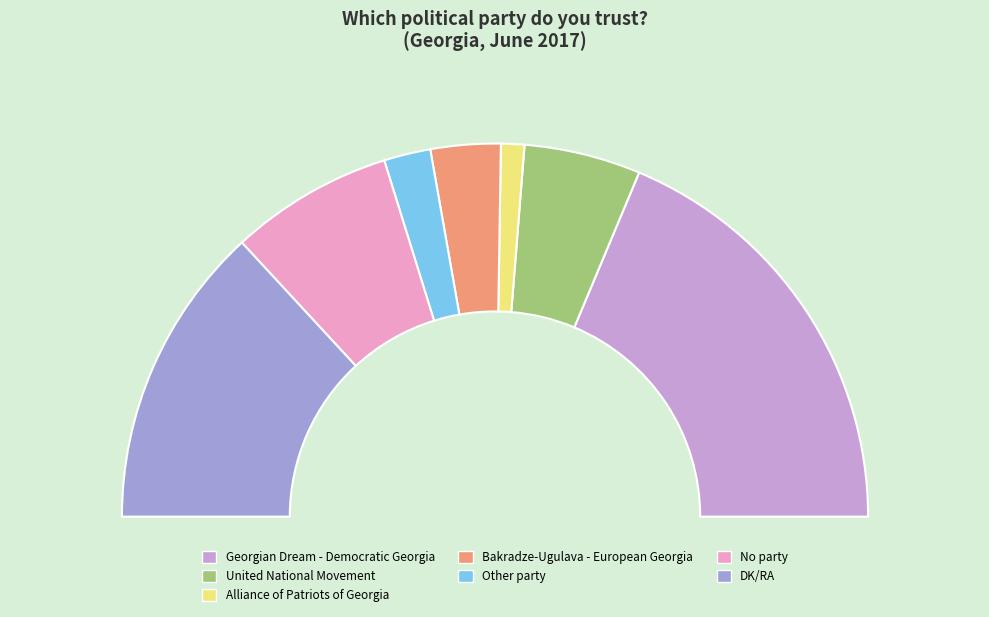

Between Alliance of Patriots of Georgia and DK/RA, which is larger?

DK/RA